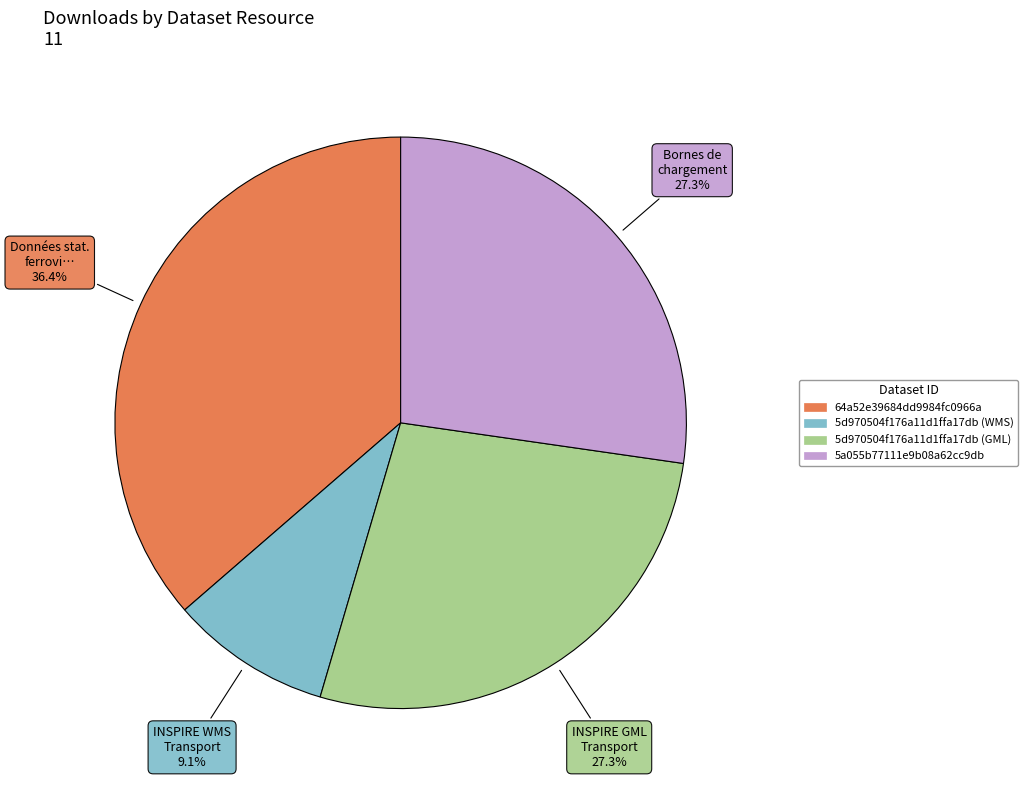

To the nearest percent, what portion does 5a055b77111e9b08a62cc9db represent?

27%